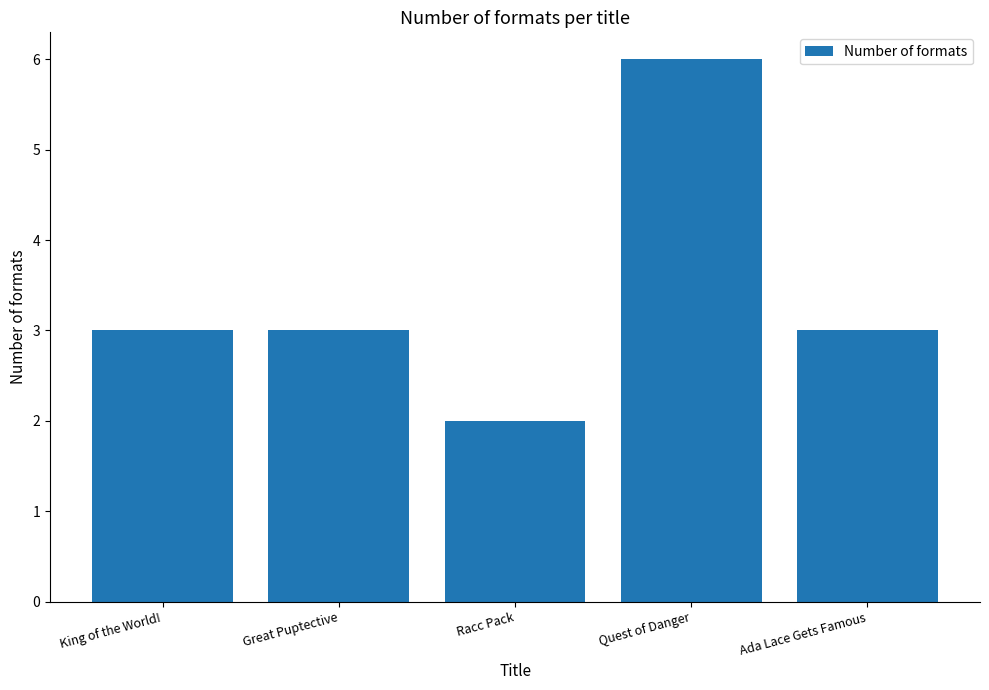

What is the label of the 3rd bar from the right?

Racc Pack